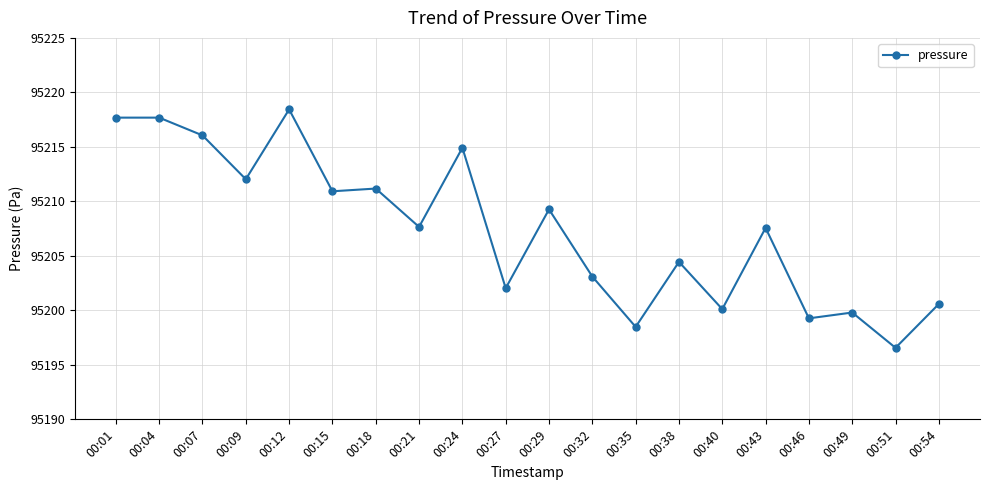

What is the greatest value displayed?

95219.0